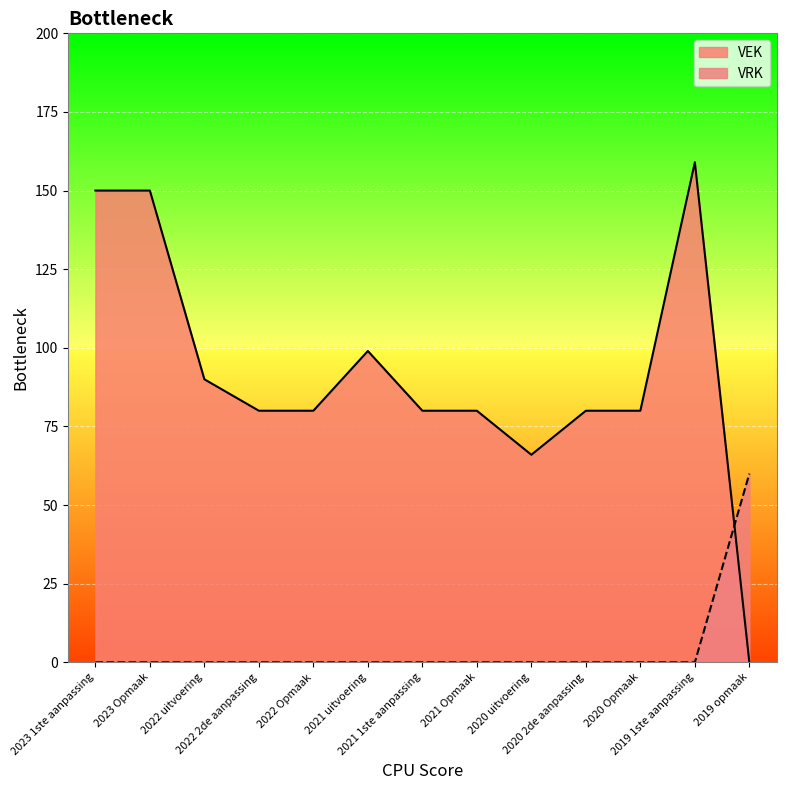

What are all the series names shown in the legend?

VEK, VRK